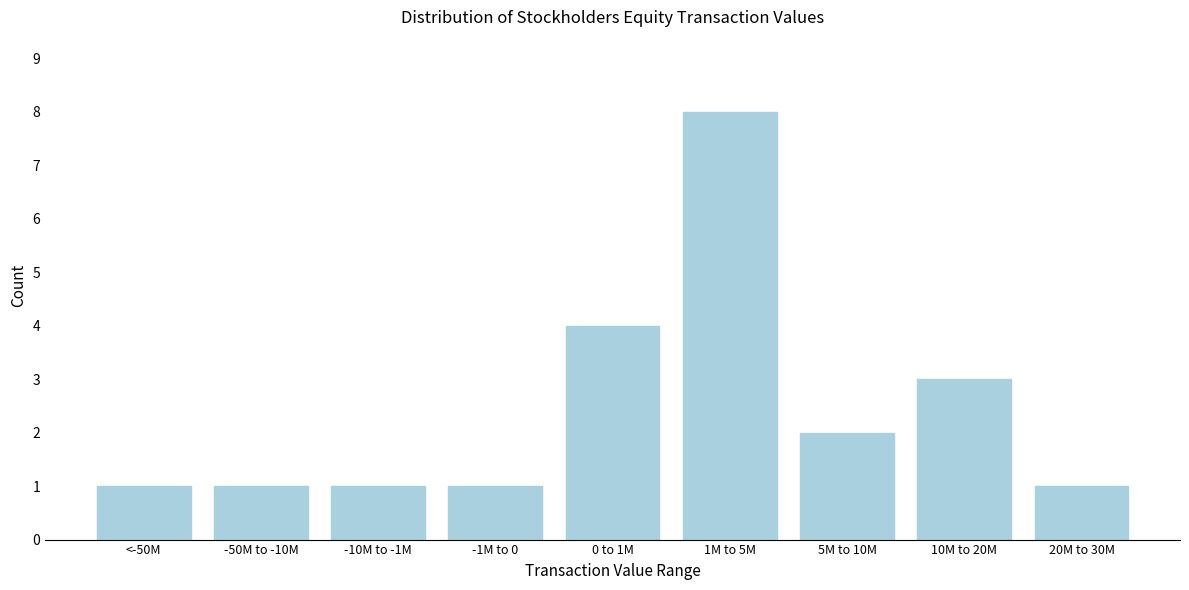

Reading left to right, extract all data points from this chart.

1	1	1	1	4	8	2	3	1